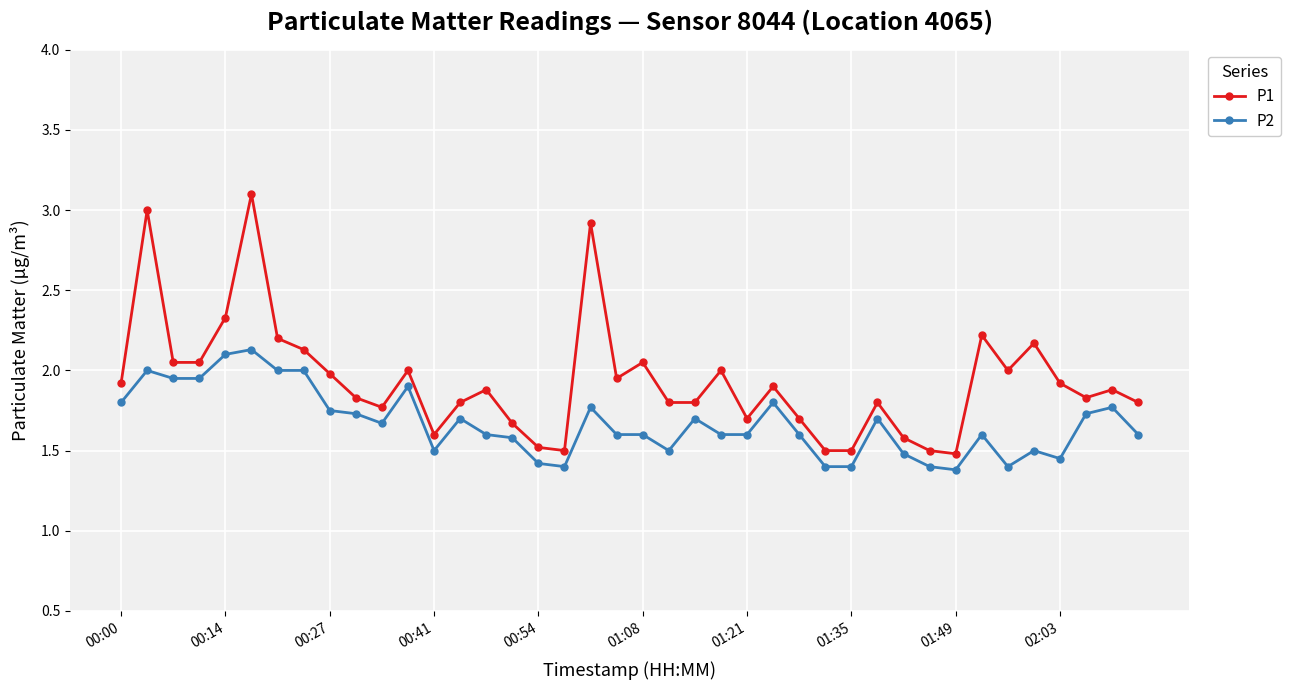

True or false: P1 and P2 intersect in this chart.

False